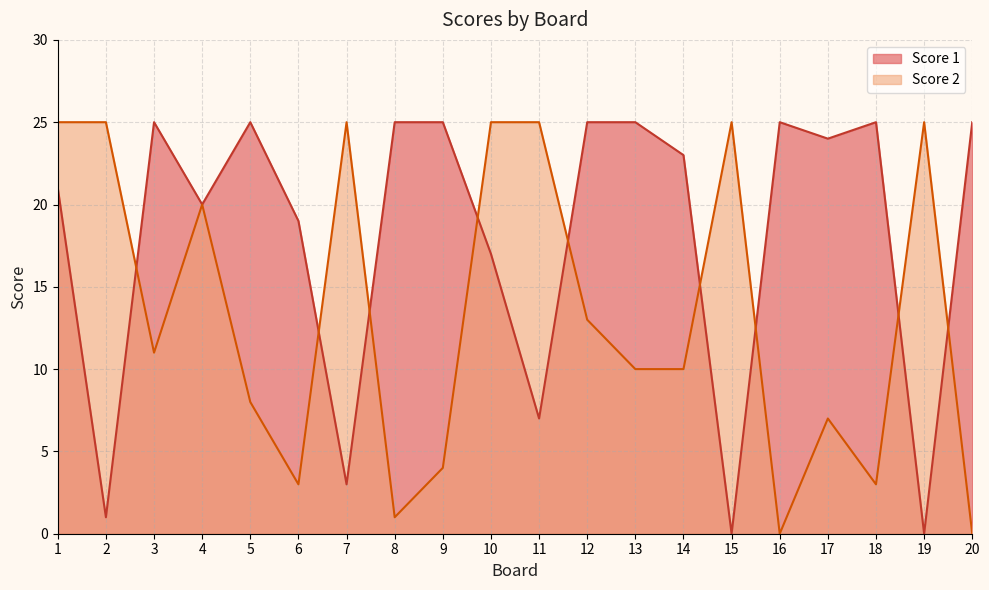

Rank the series by their maximum value, from highest to lowest.

Score 1, Score 2